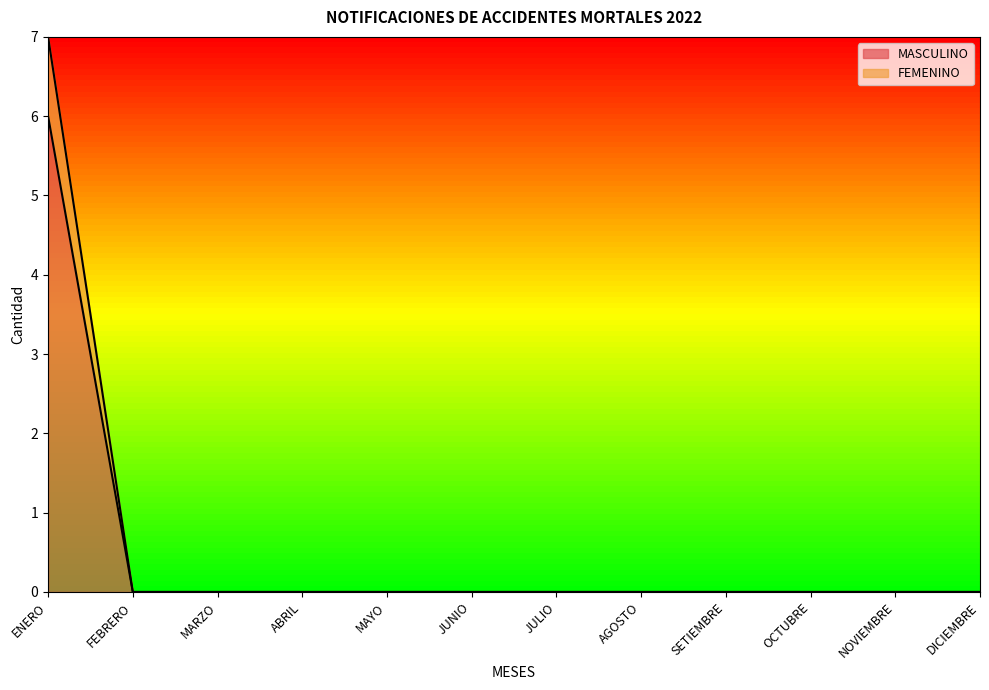

Reading left to right, extract all data points from this chart.

MASCULINO: ENERO=7	FEBRERO=0	MARZO=0	ABRIL=0	MAYO=0	JUNIO=0	JULIO=0	AGOSTO=0	SETIEMBRE=0	OCTUBRE=0	NOVIEMBRE=0	DICIEMBRE=0
FEMENINO: ENERO=6	FEBRERO=0	MARZO=0	ABRIL=0	MAYO=0	JUNIO=0	JULIO=0	AGOSTO=0	SETIEMBRE=0	OCTUBRE=0	NOVIEMBRE=0	DICIEMBRE=0